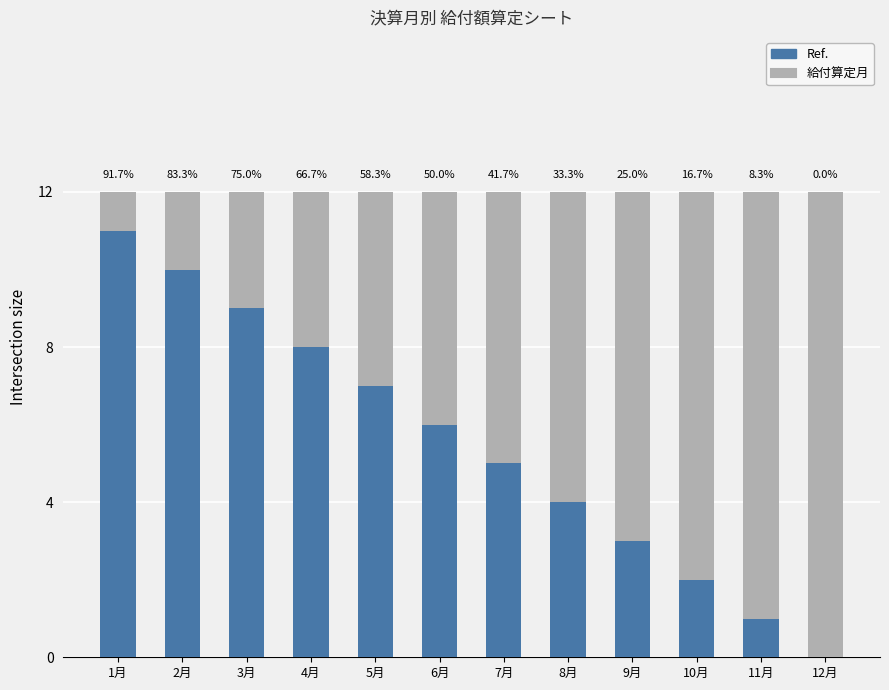

What are all the series names shown in the legend?

Ref., 給付算定月